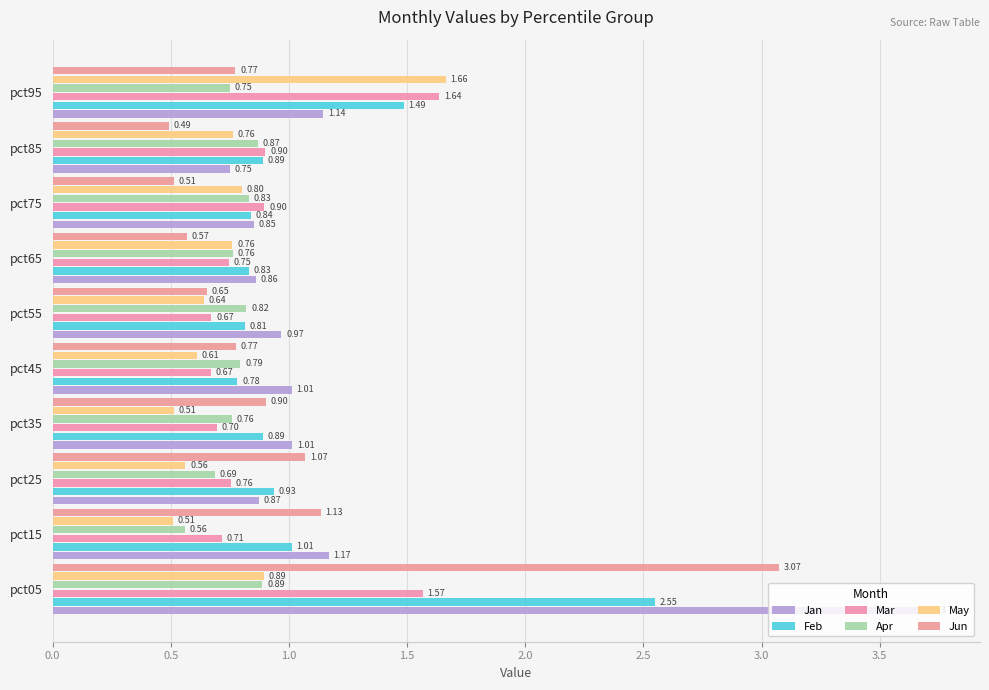

Count the number of data series in this chart.

6